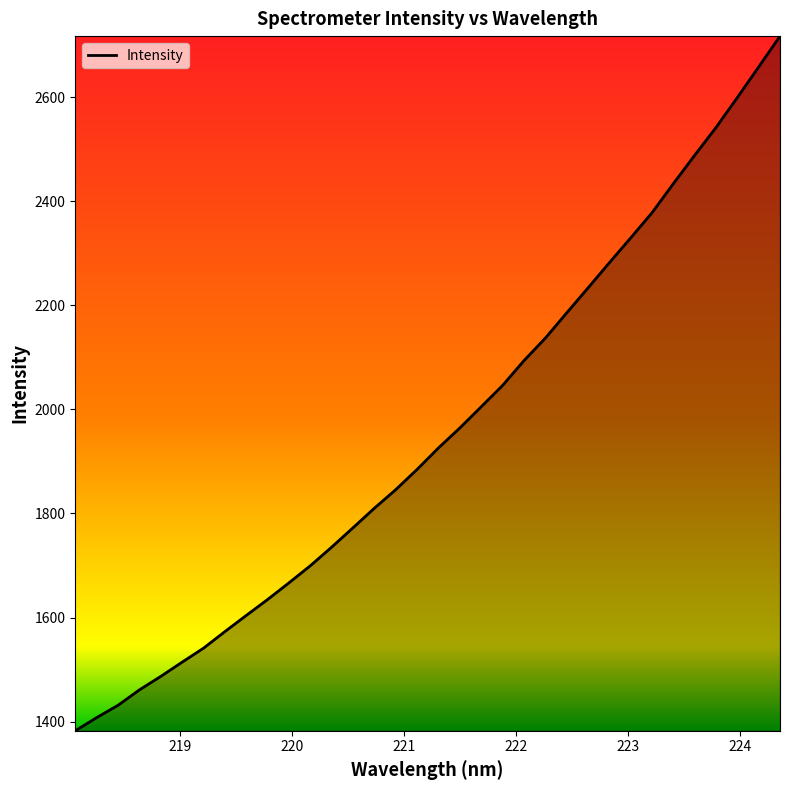

Which label corresponds to the smallest value in the chart?

218.0596